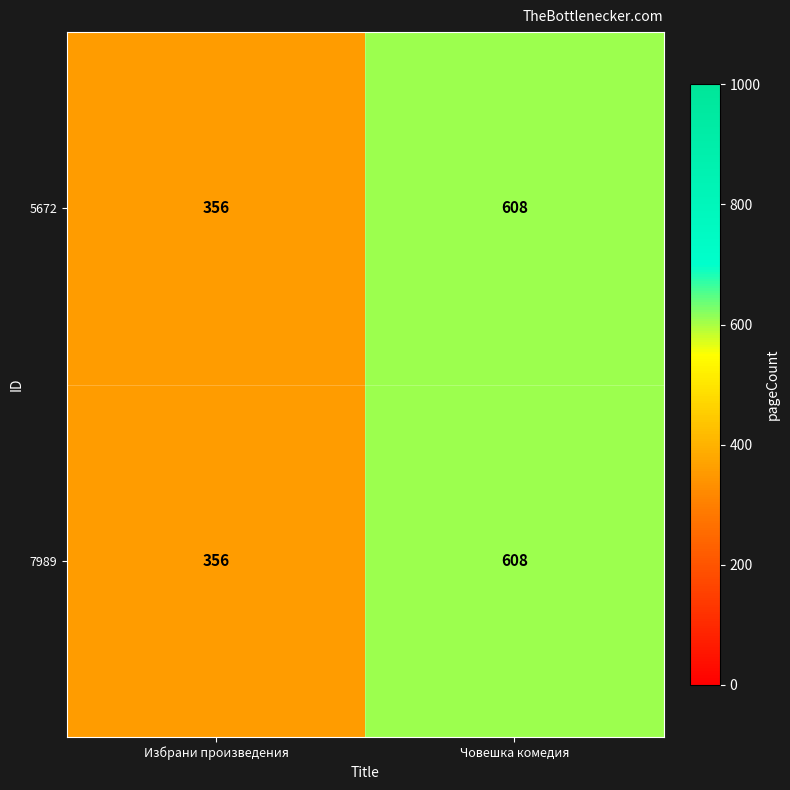

The value of 5672 at Избрани произведения is 622. True or false?

False